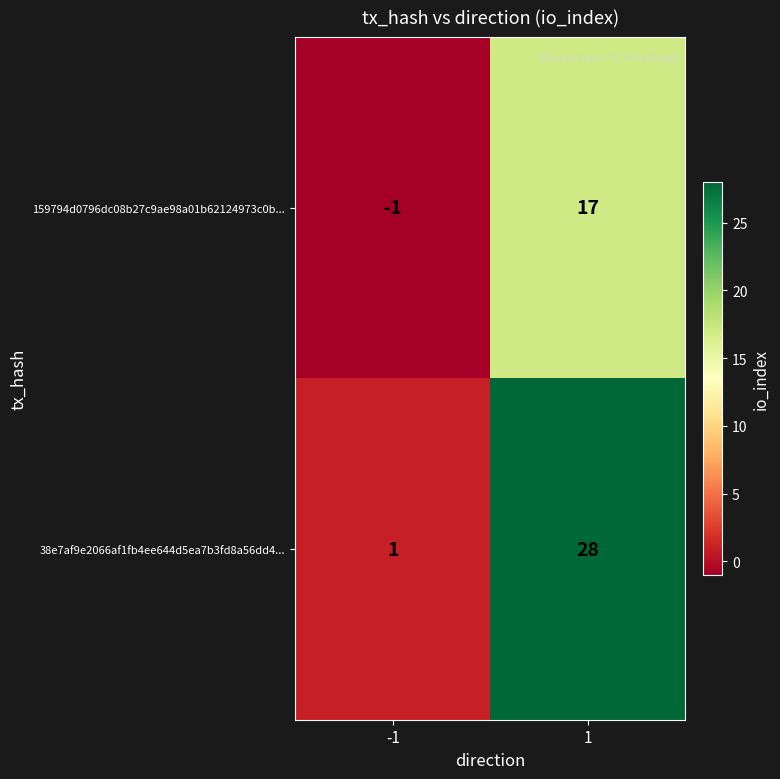

What is the difference between the maximum and minimum values in the 159794d0796dc08b27c9ae98a01b62124973c0b... series?

18